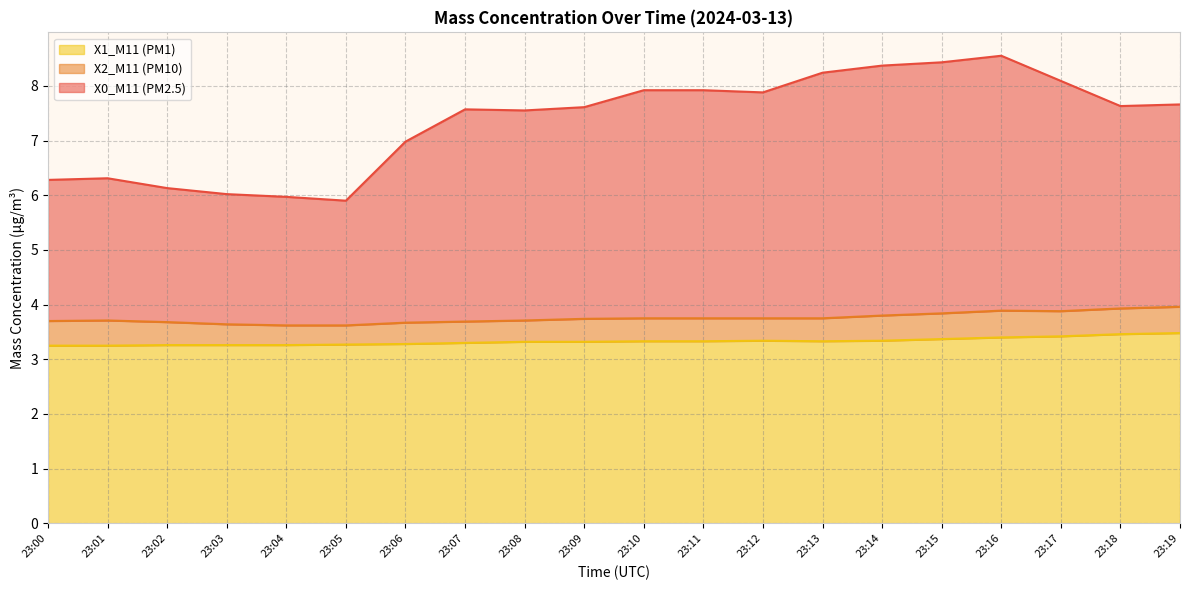

Which series changed the most between 23:11 and 23:16?

X0_M11 (PM2.5)